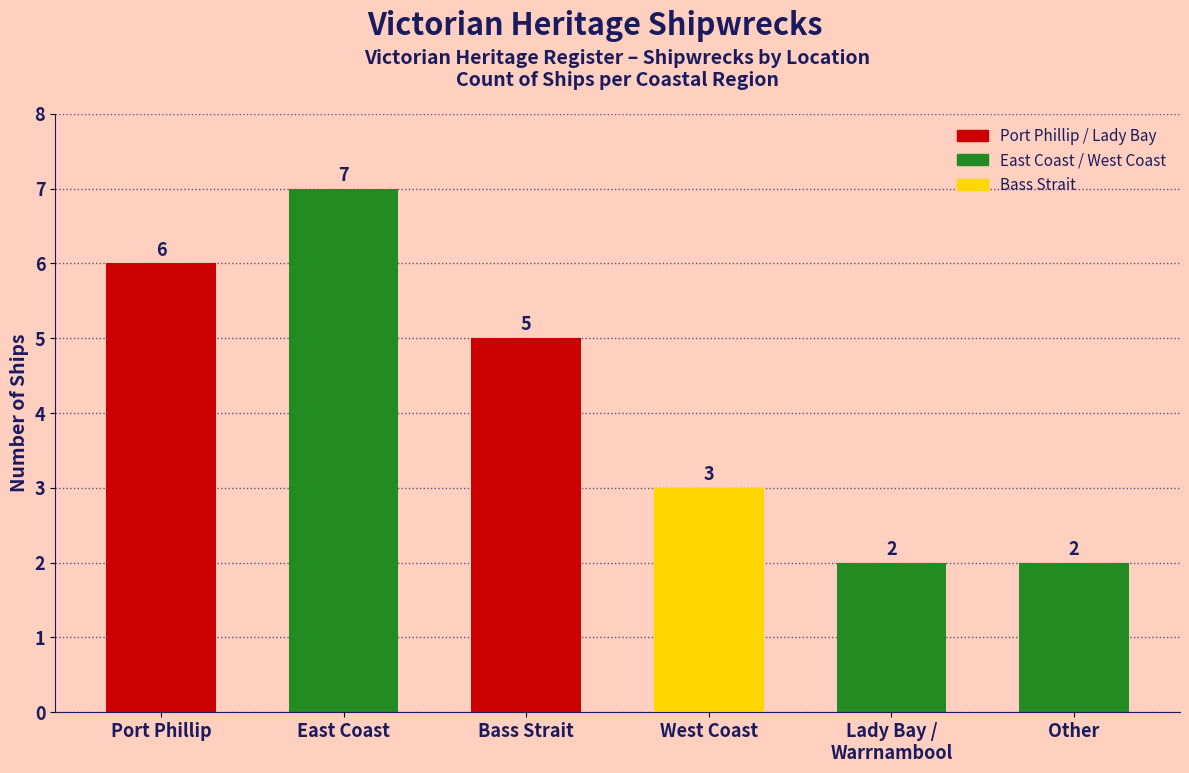

At which label does the data first exceed 5?

Port Phillip